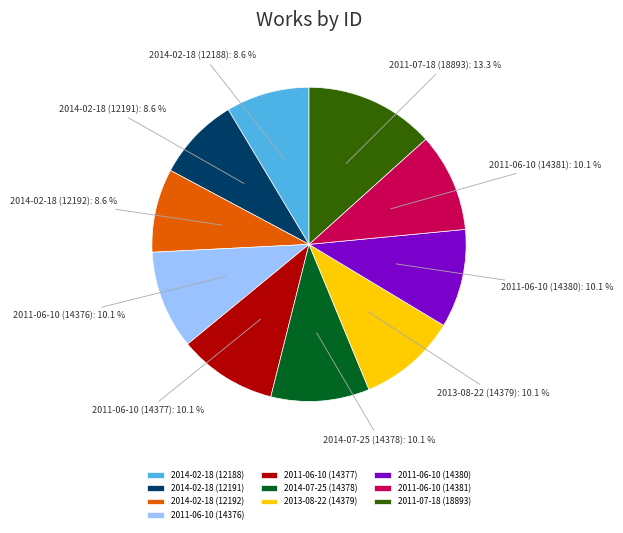

Which slice is the largest?

2011-07-18 (18893)